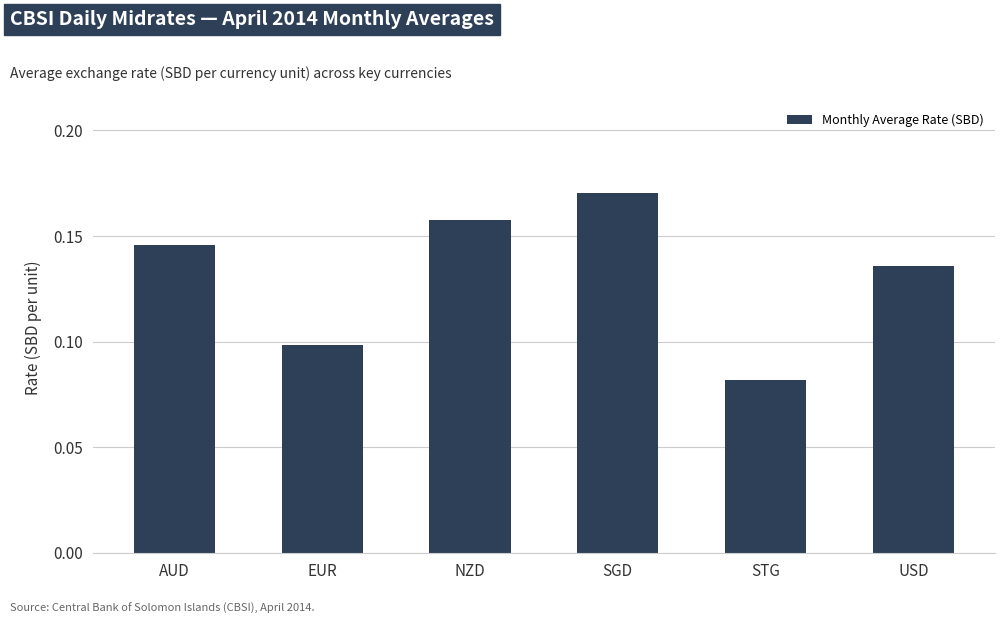

Count the number of categories in the chart.

6